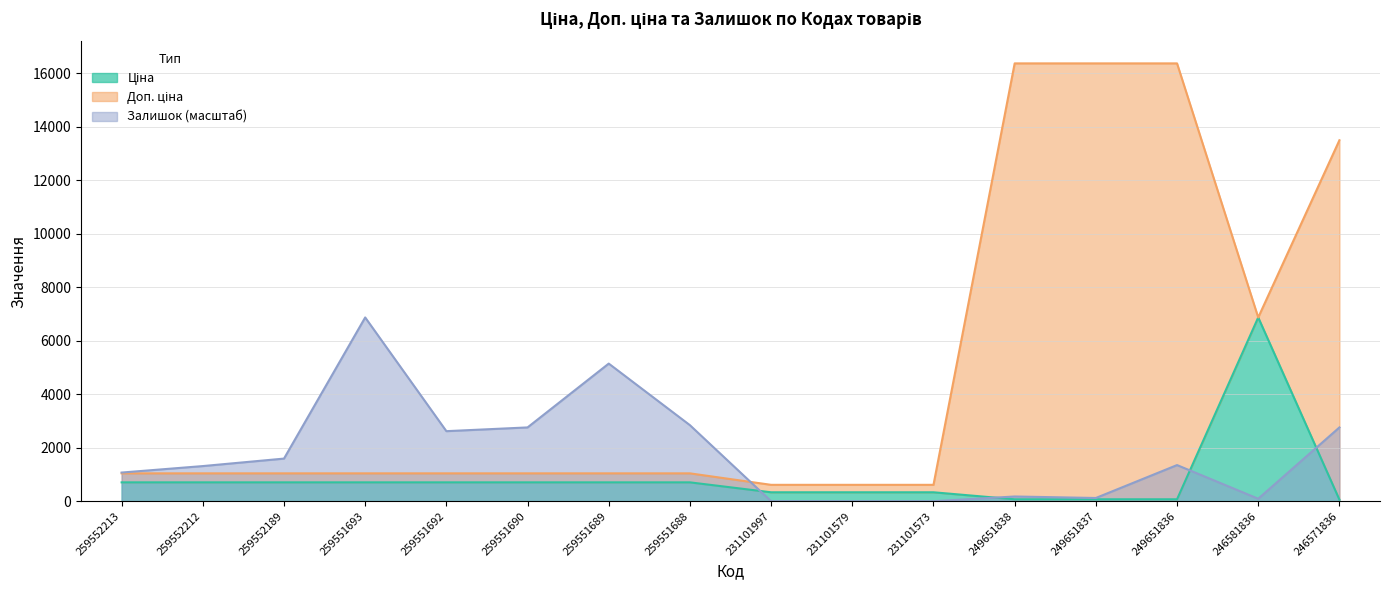

How many values in the Ціна series exceed 705?

9